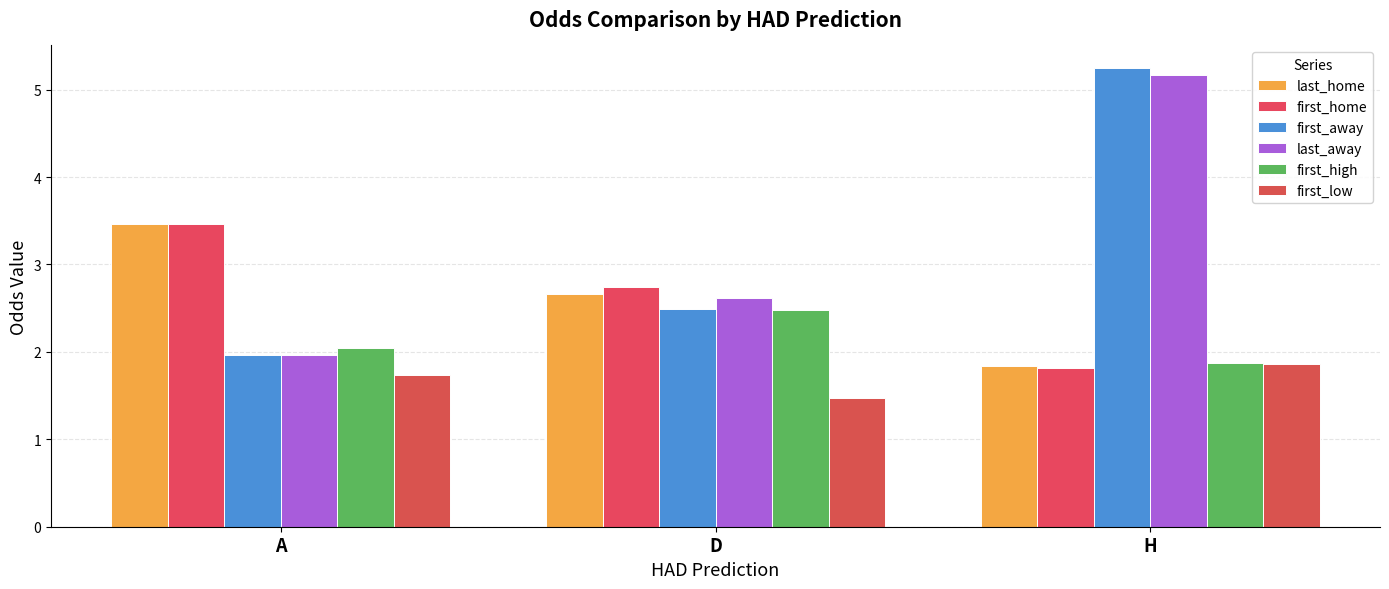

How many groups of bars are there?

3